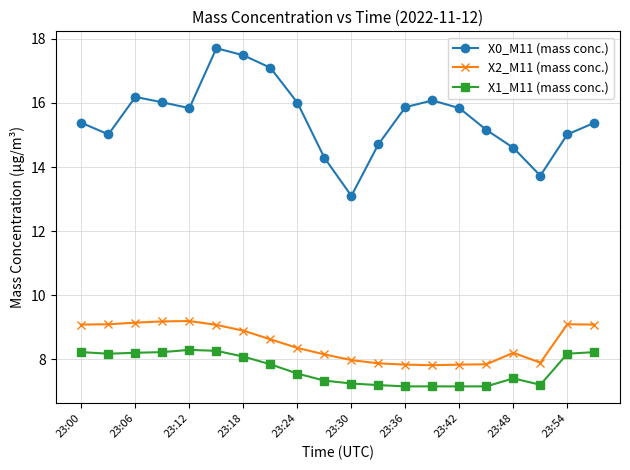

In X0_M11 (mass conc.), how many points are higher than both neighbors (excluding endpoints)?

3